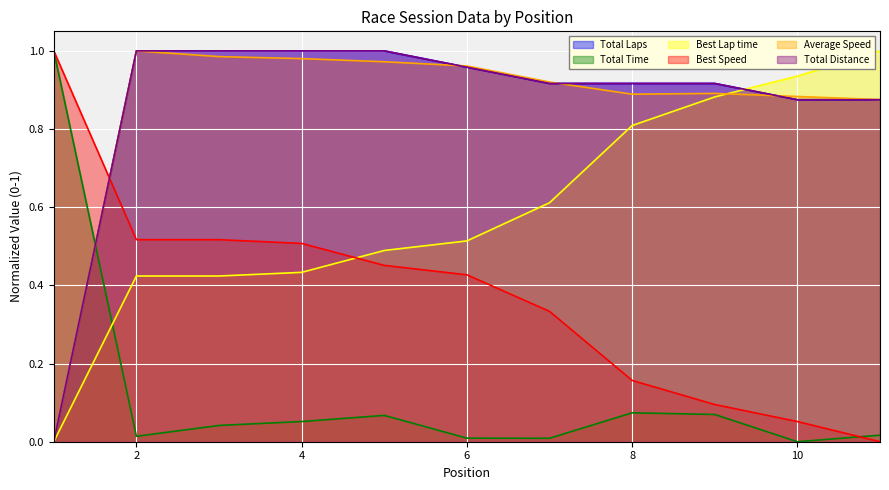

What is the sum of all Average Speed values?

9.4